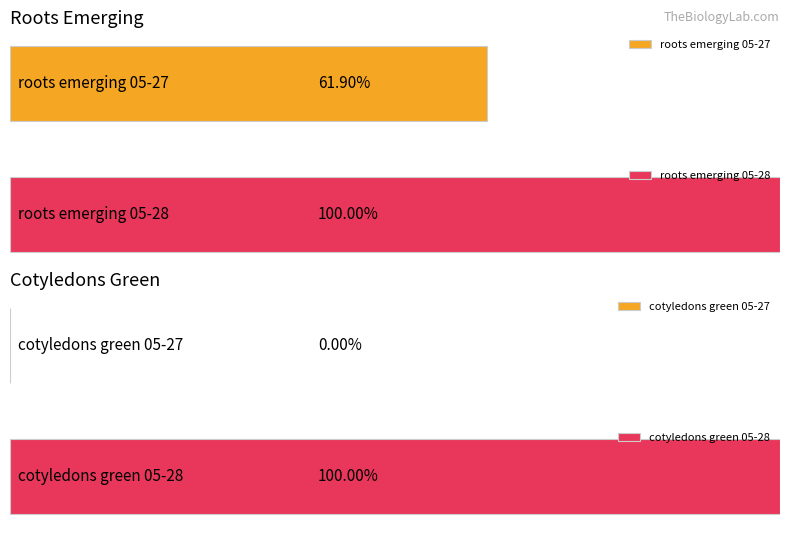

What is the value of the cotyledons green on or before (% of seeds) bar at the 4th from the left?

100.0